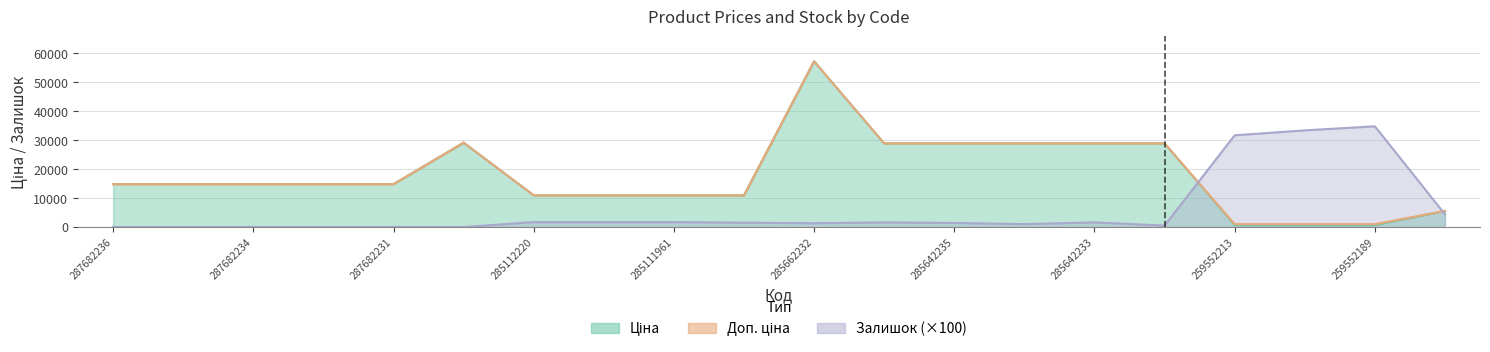

What is the average value of the Залишок series?

5915.0